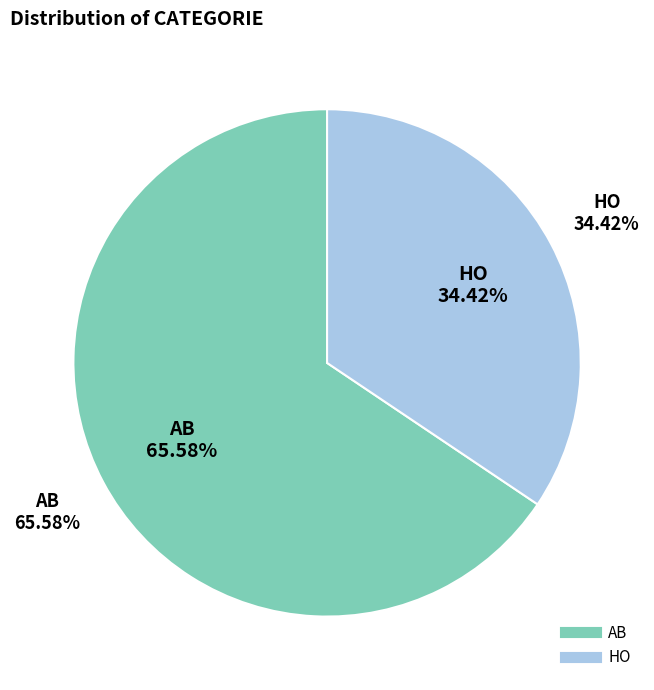

Rank the categories by value from highest to lowest.

AB, HO